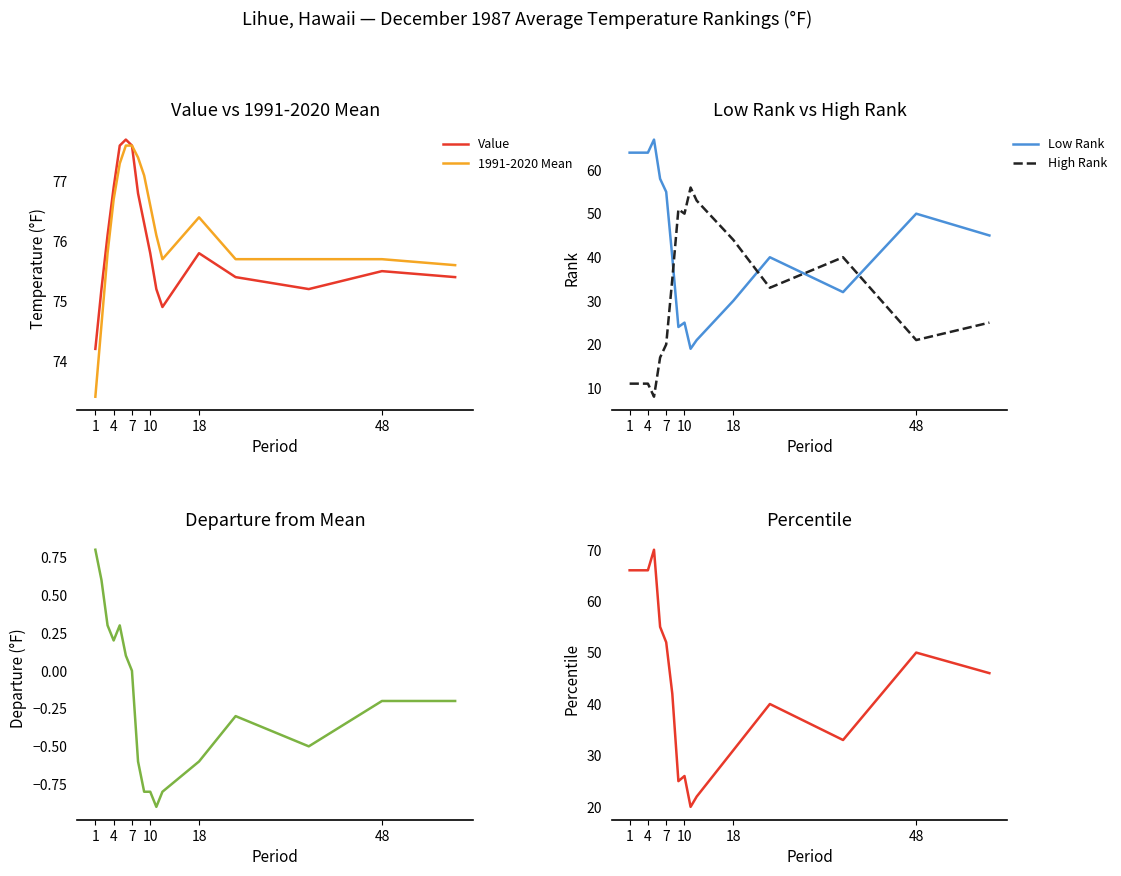

True or false: 1991-2020 Mean has a value of 77.6 at 7.

True